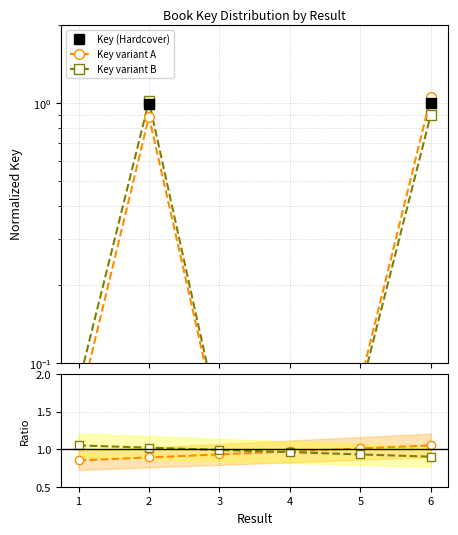

True or false: Key (Hardcover) has a value of 1.4 at 6.

False